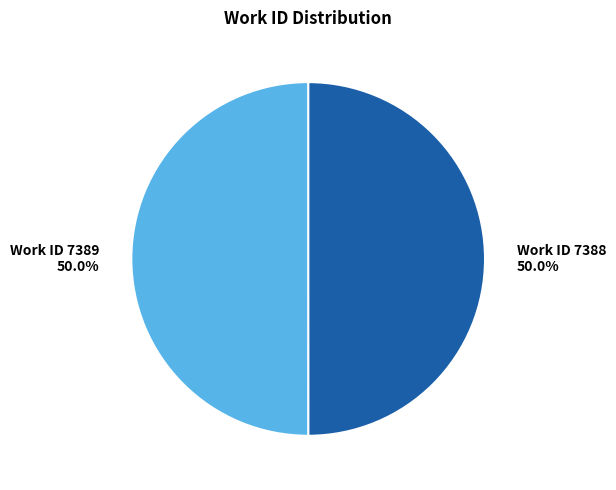

Count the number of slices in the pie.

2